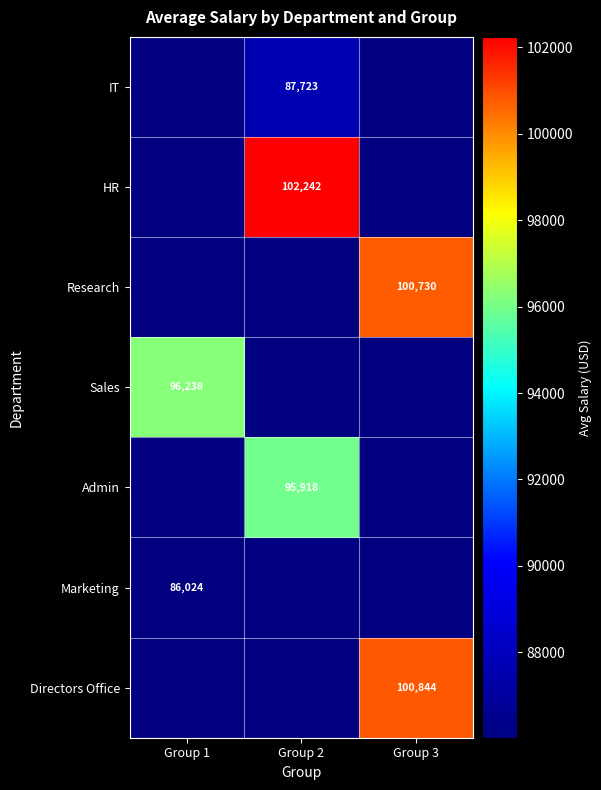

Is the value of Marketing at Group 2 greater than the value of Research at Group 2?

No